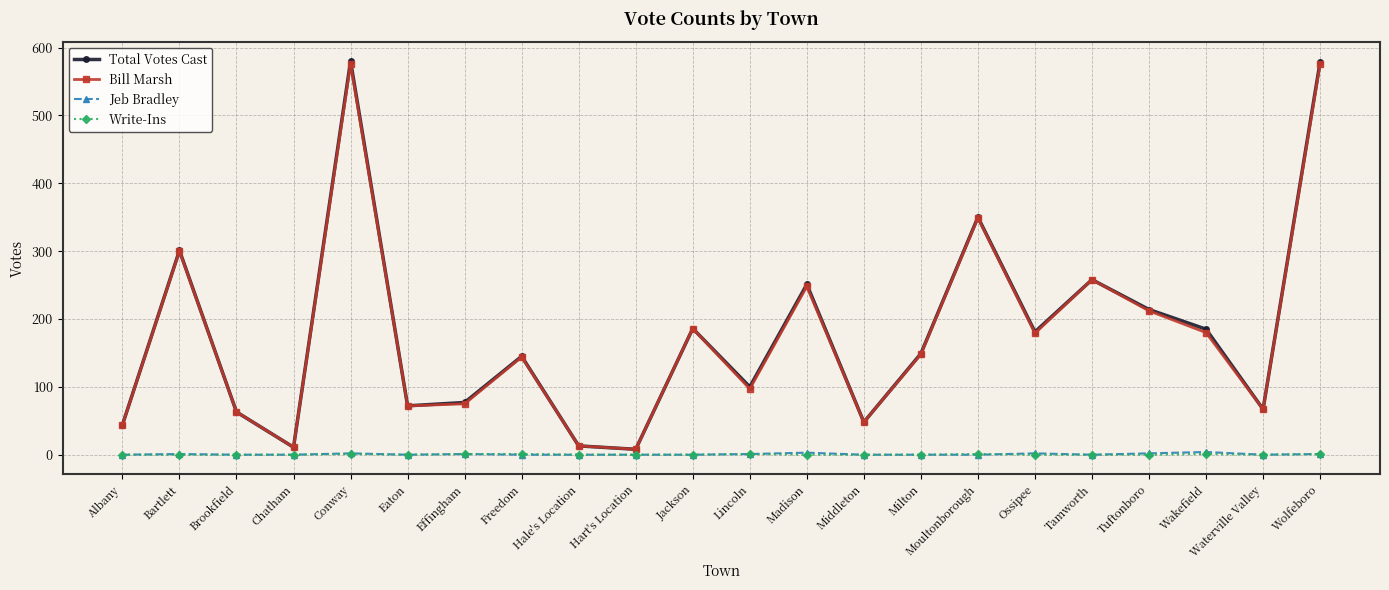

The value of Jeb Bradley at Madison is 3. True or false?

True